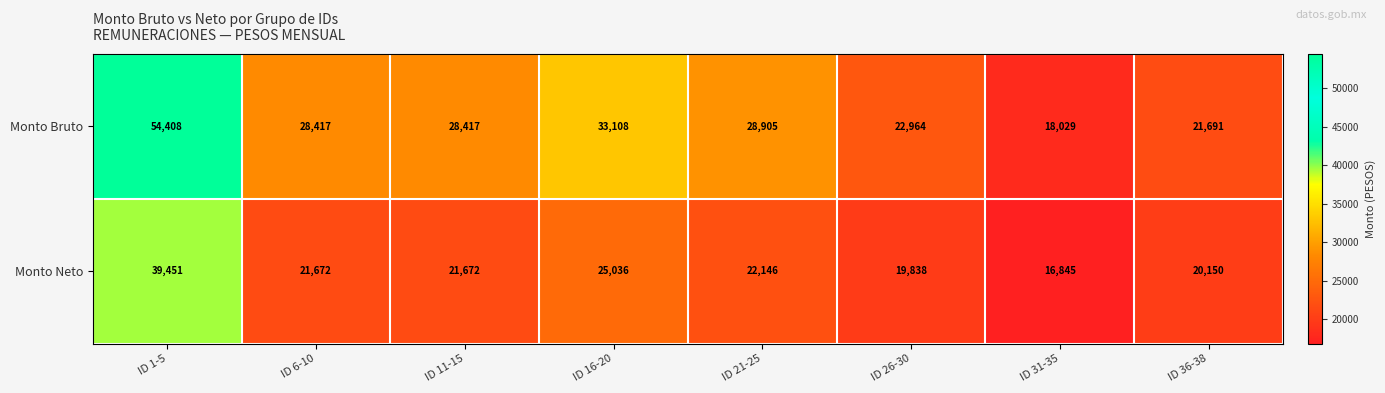

How many categories are shown in the chart?

8